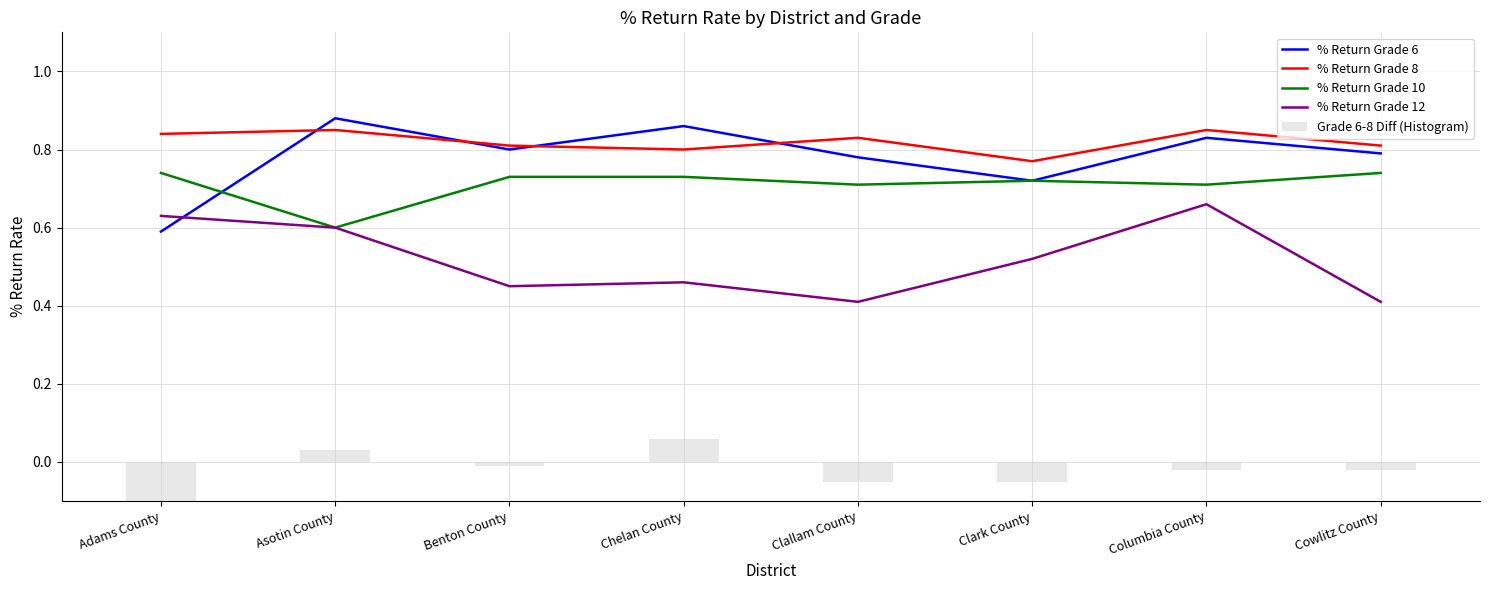

Which label corresponds to the largest value in the chart?

Asotin County